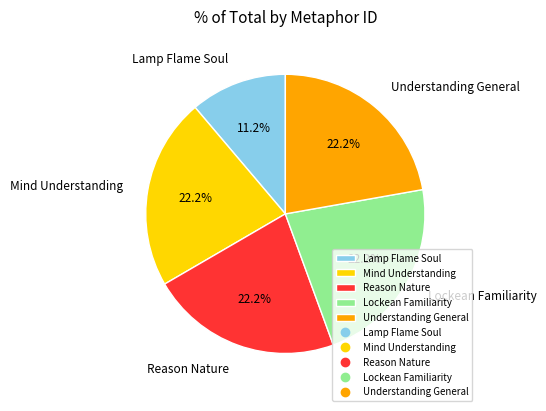

How many slices are in this pie chart?

5